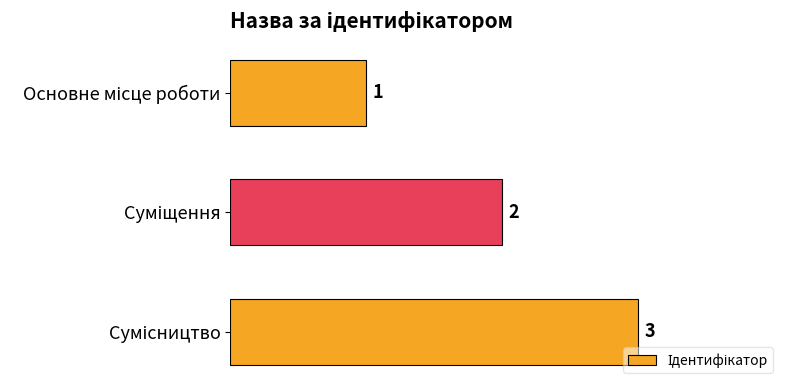

Count the values in the range 1 to 3.

3